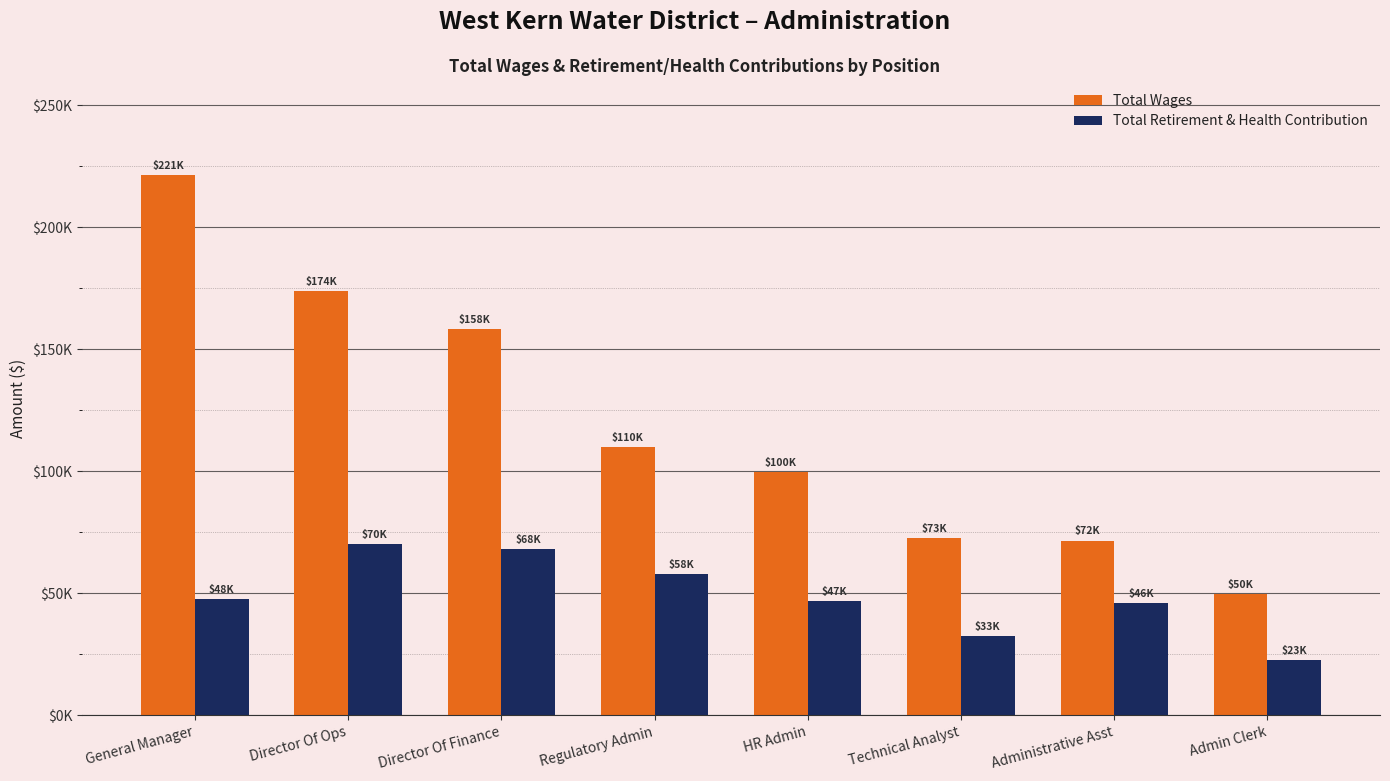

What is the sum of the Total Retirement & Health Contribution values at Administrative Asst and Technical Analyst?

78484